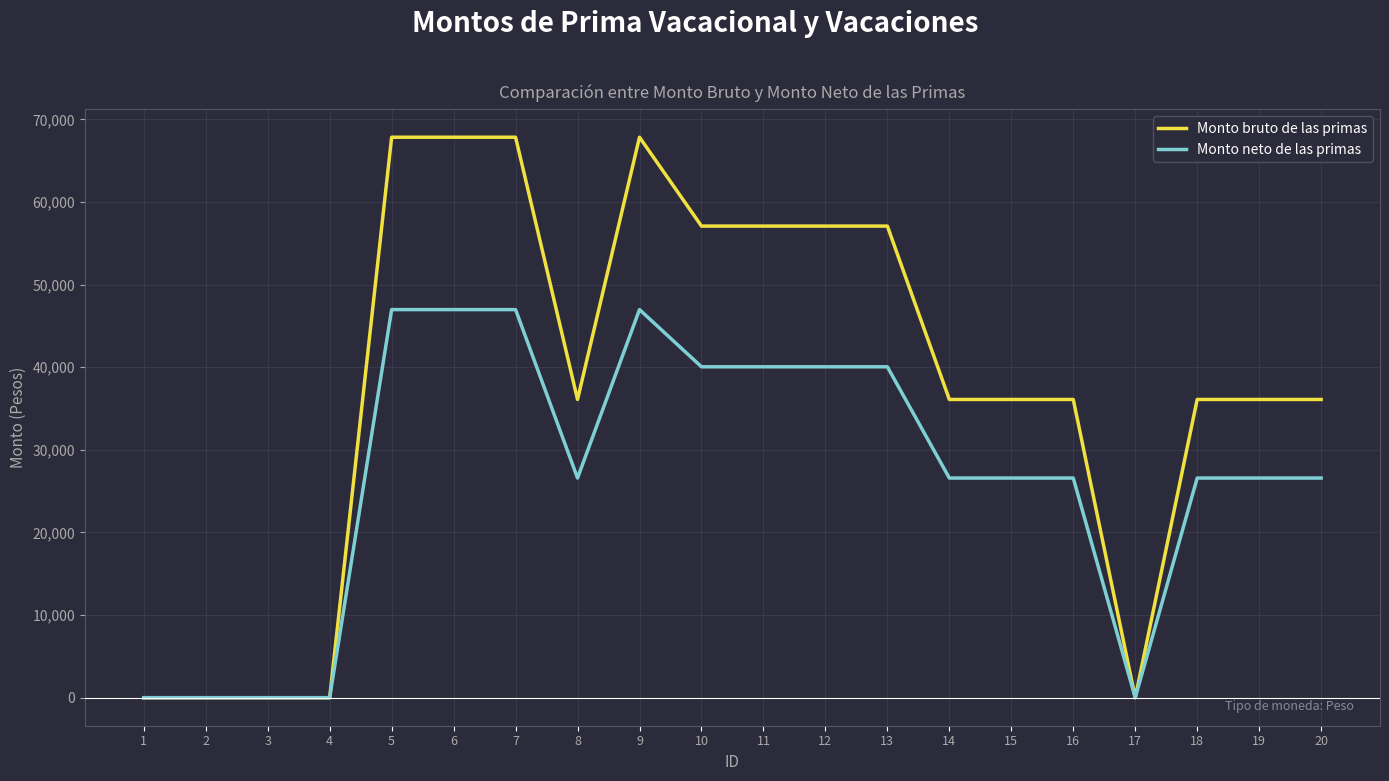

At 7, list the series in order from smallest to largest.

Monto neto de las primas, Monto bruto de las primas